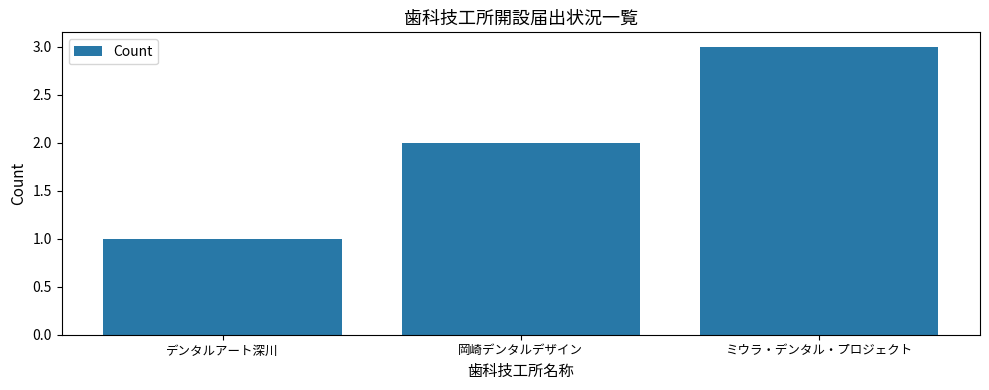

What is the sum of the values at 岡崎デンタルデザイン and デンタルアート深川?

3